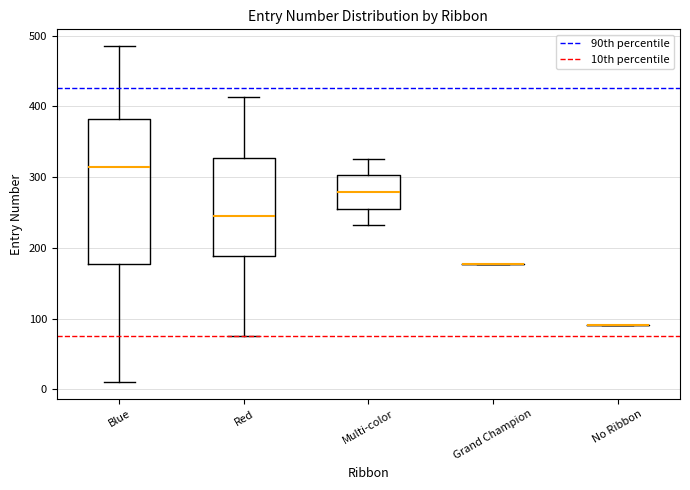

Comparing the boxes themselves (not the whiskers), which one is the tallest?

Blue